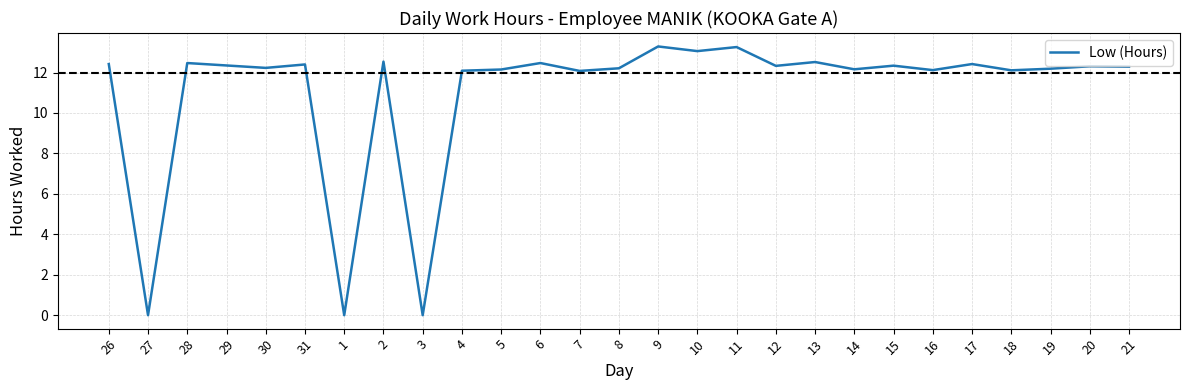

What is the maximum value shown in the chart?

13.3